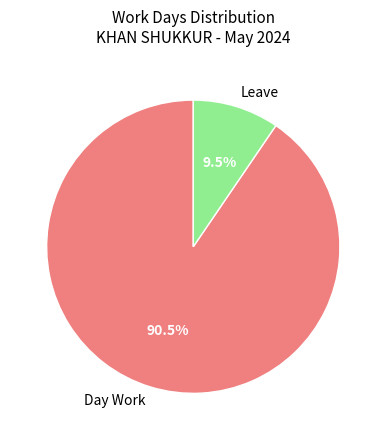

Which has a higher value, Leave or Day Work?

Day Work